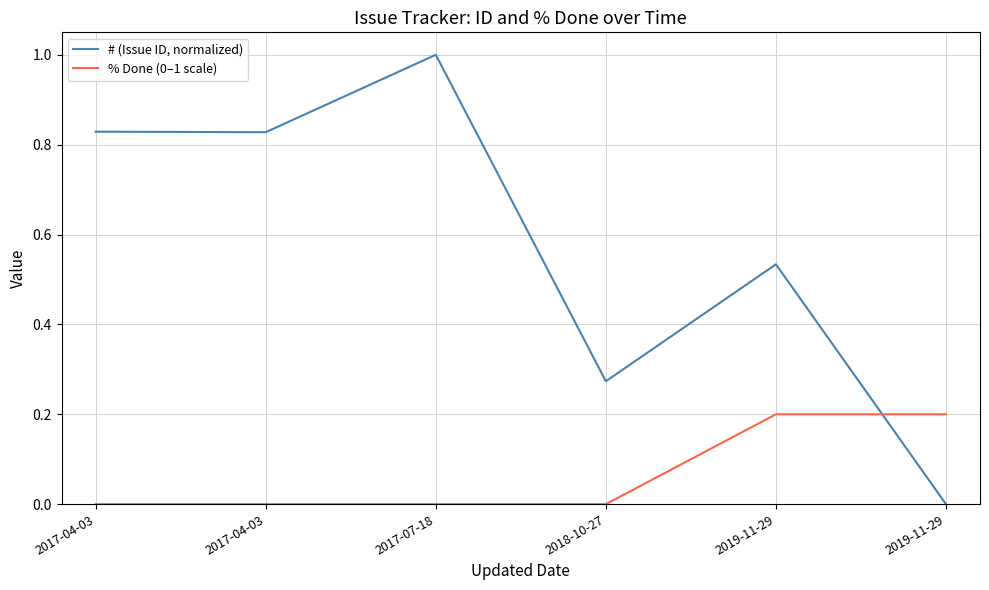

Where is % Done (0–1 scale) nearest to the value 0?

2017-04-03